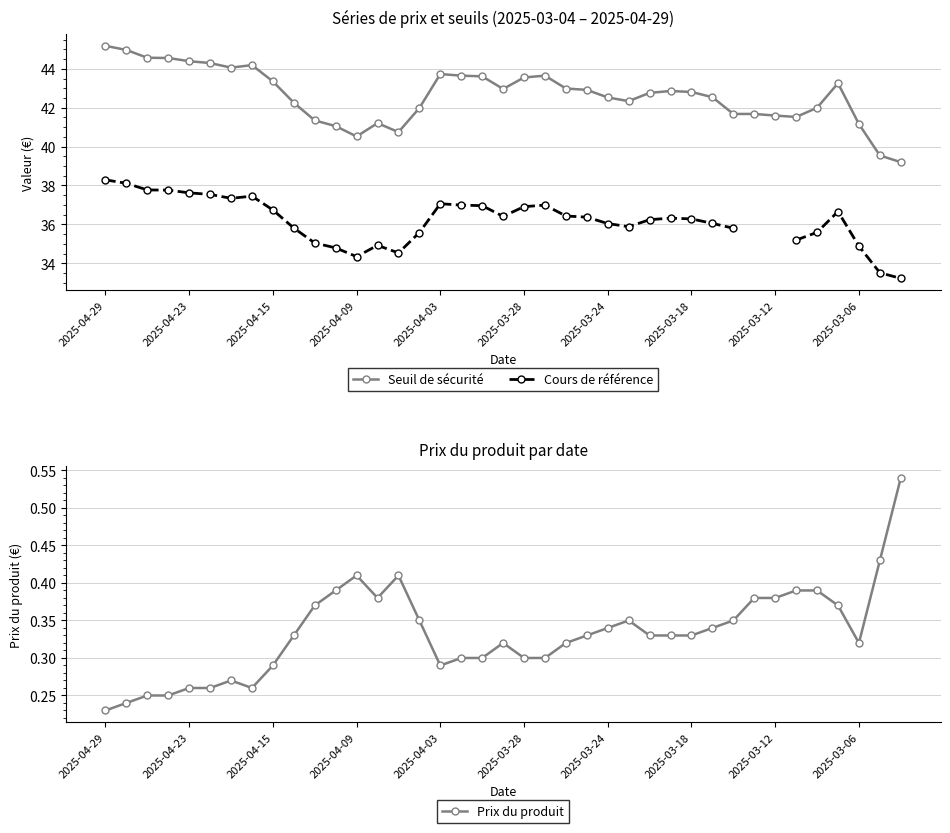

How many interior local peaks does the Seuil de sécurité series have?

6